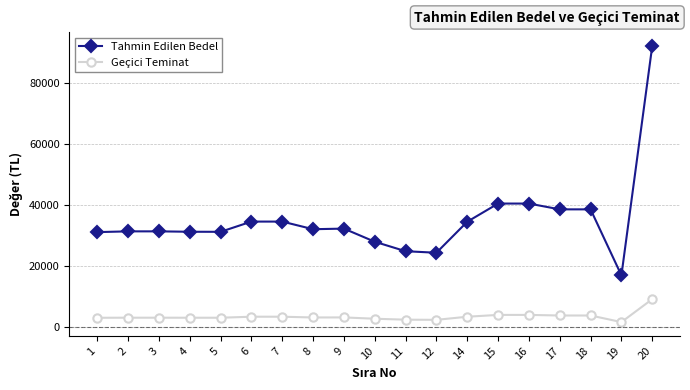

What is the sum of all Tahmin Edilen Bedel values?

669220